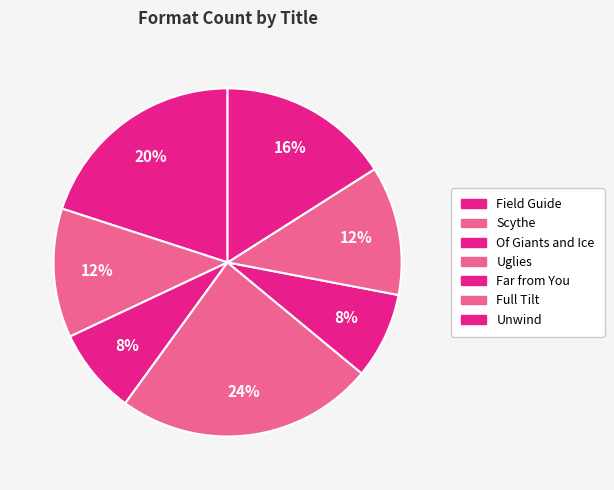

To the nearest percent, what is the average slice percentage?

14%